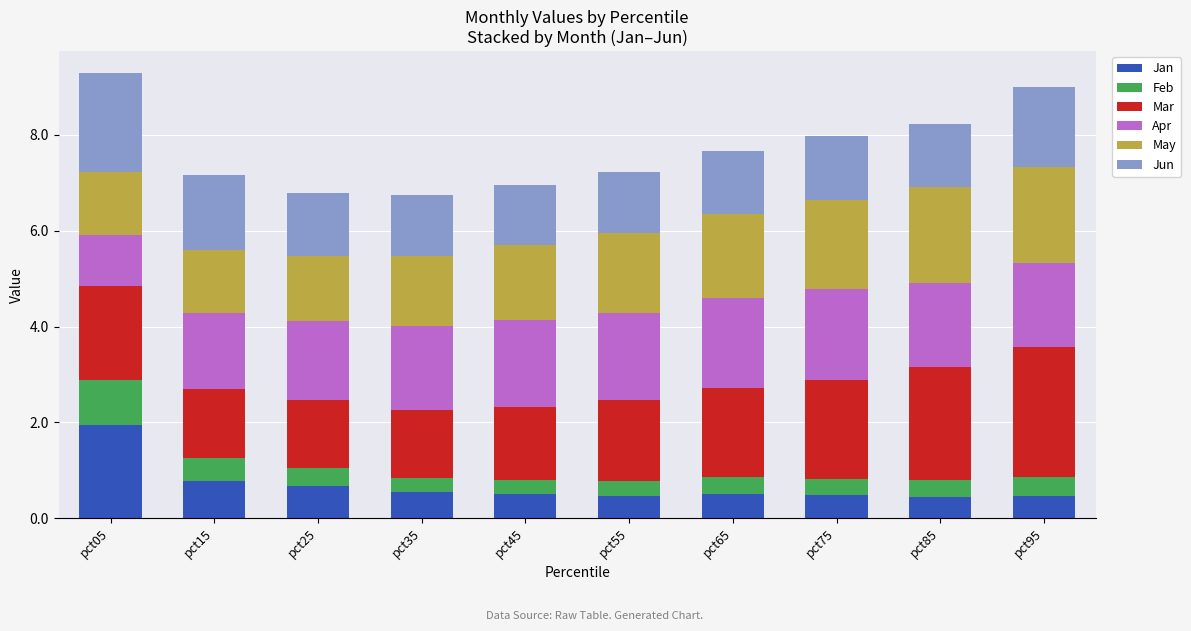

What is the total value across all series at pct45?

7.0